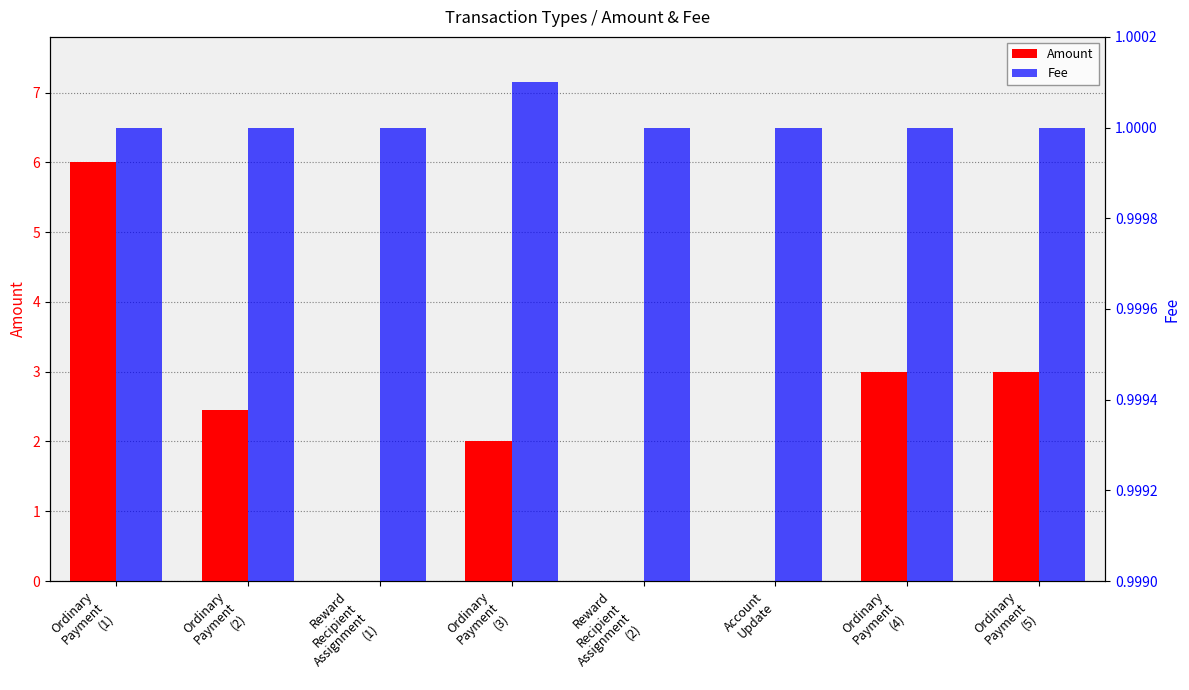

At Ordinary
Payment
(4), list the series in order from largest to smallest.

Amount, Fee